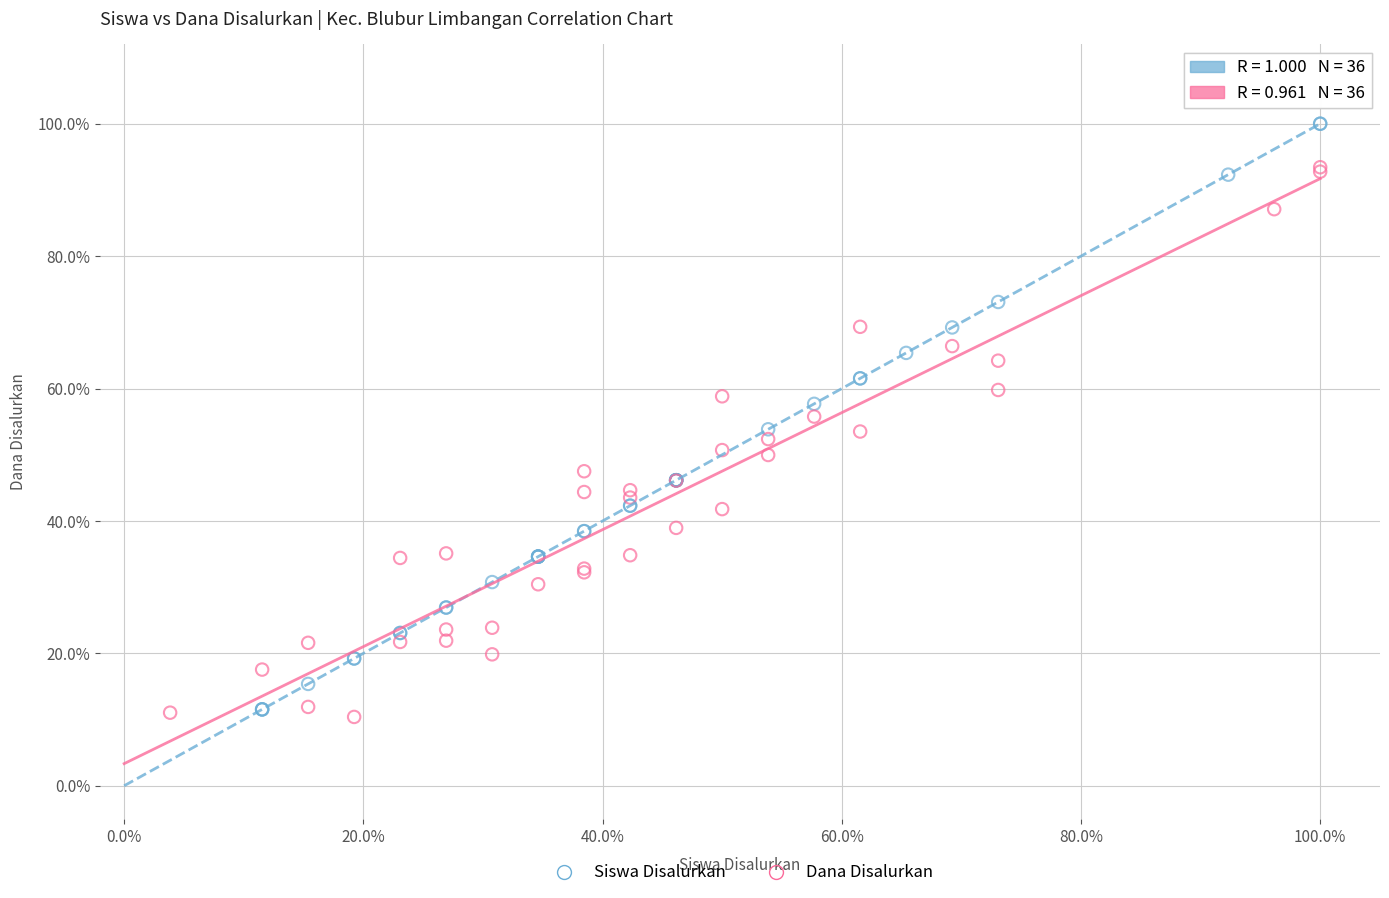

What are all the series names shown in the legend?

Siswa Disalurkan, Dana Disalurkan